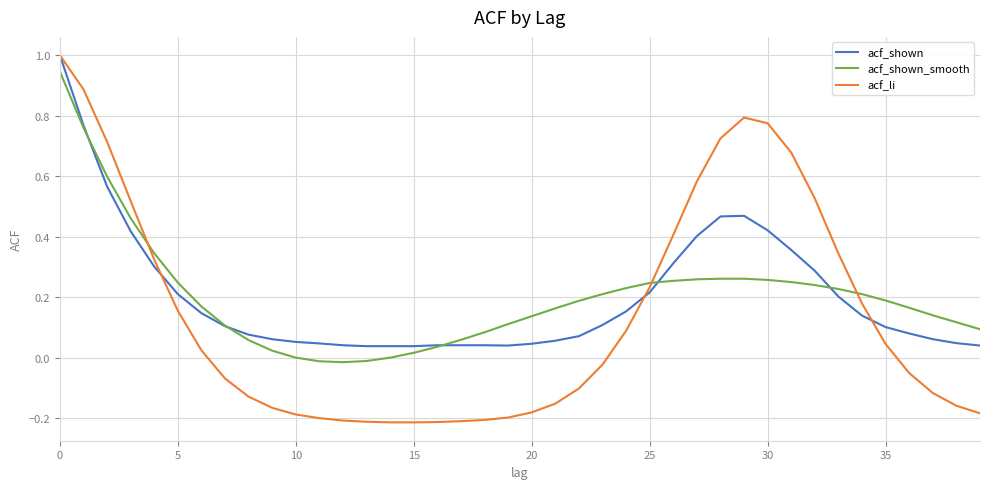

What is the difference between the maximum and minimum values in the acf_li series?

1.2